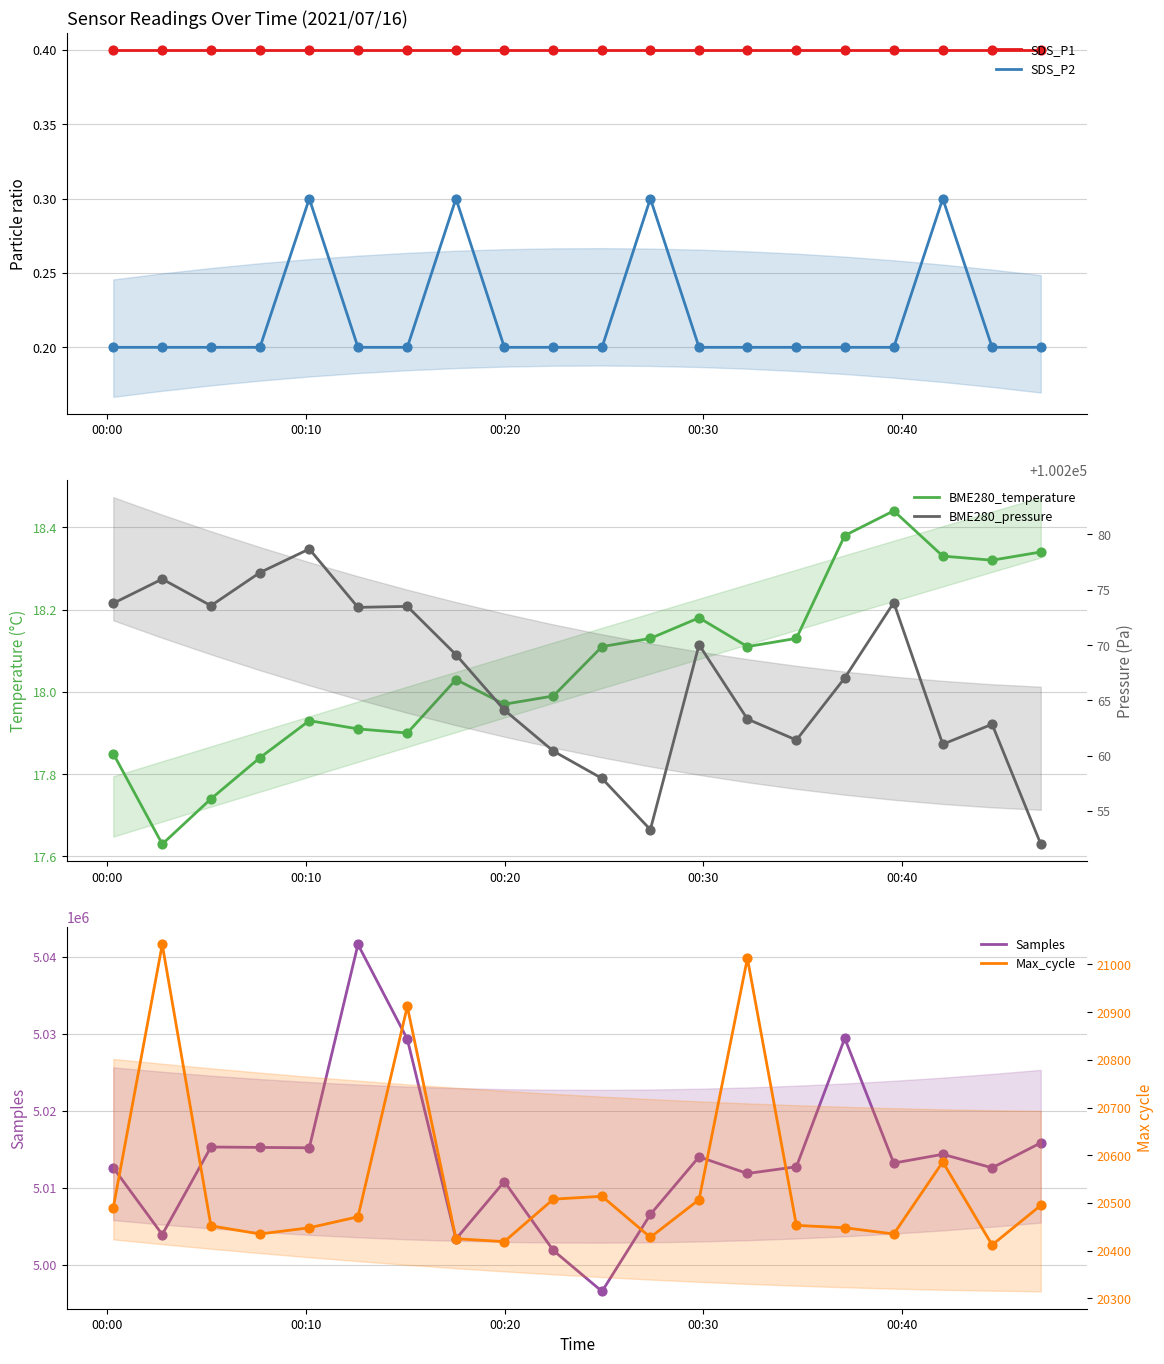

What are all the series names shown in the legend?

SDS_P1, SDS_P2, BME280_temperature, Samples, BME280_pressure, Max_cycle